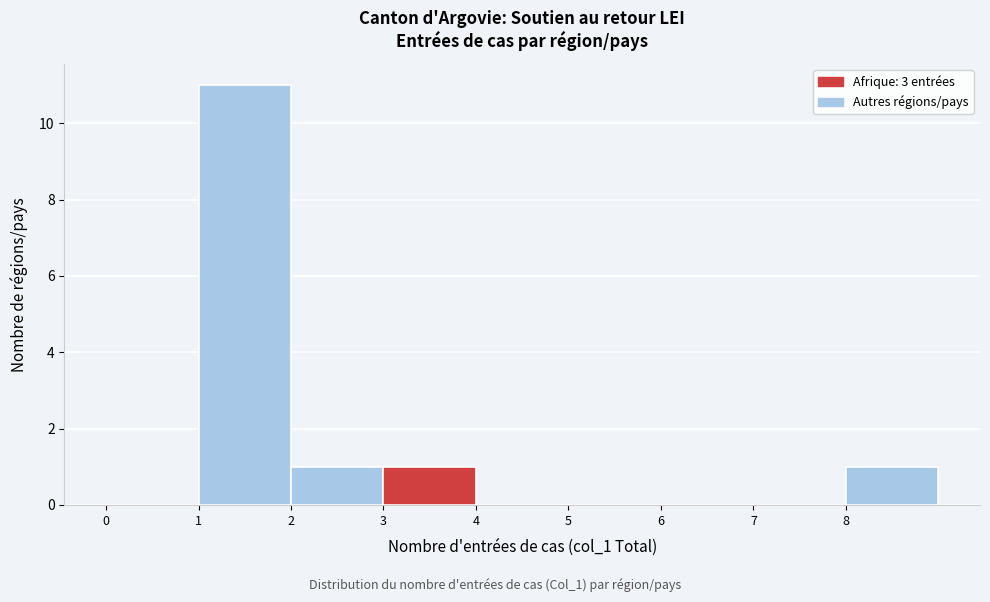

How tall is the bar that spans 3 to 4 on the x-axis? The values are not printed on the chart, so give them approximately, as read against the axis.

1